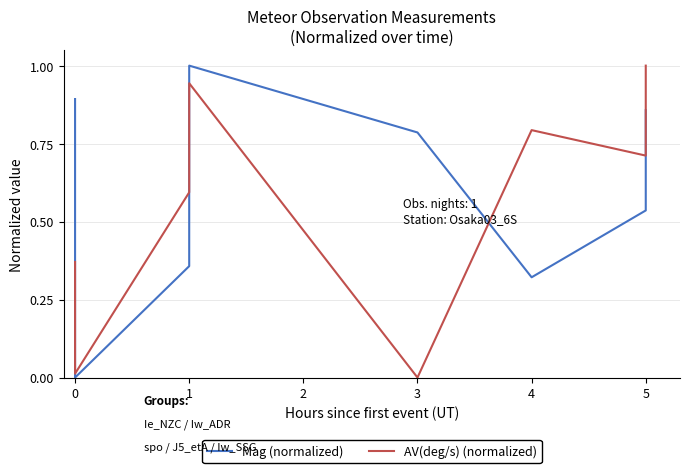

Reading left to right, what are all the values shown in this chart?

Mag (normalized): 0.9	0.0	0.4	1.0	0.8	0.3	0.5	0.9
AV(deg/s) (normalized): 0.4	0.0	0.6	0.9	0.0	0.8	0.7	1.0